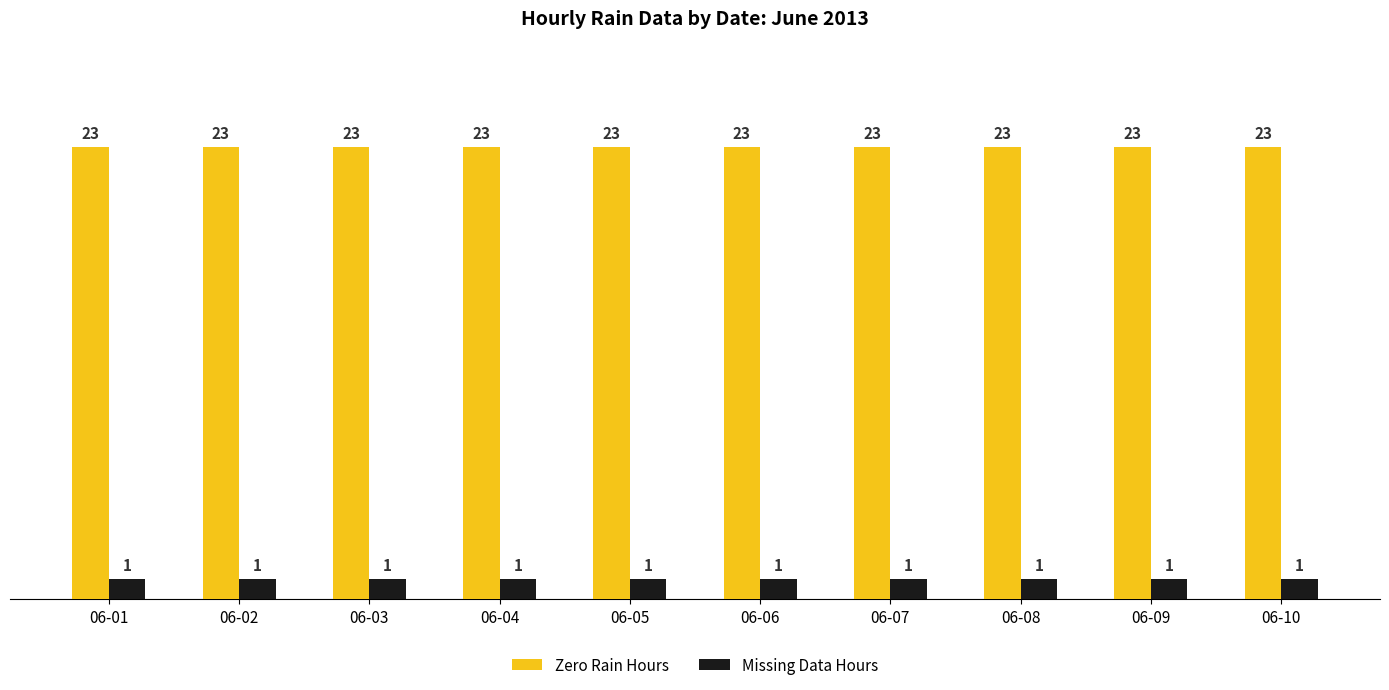

What are all the series names shown in the legend?

Zero Rain Hours, Missing Data Hours